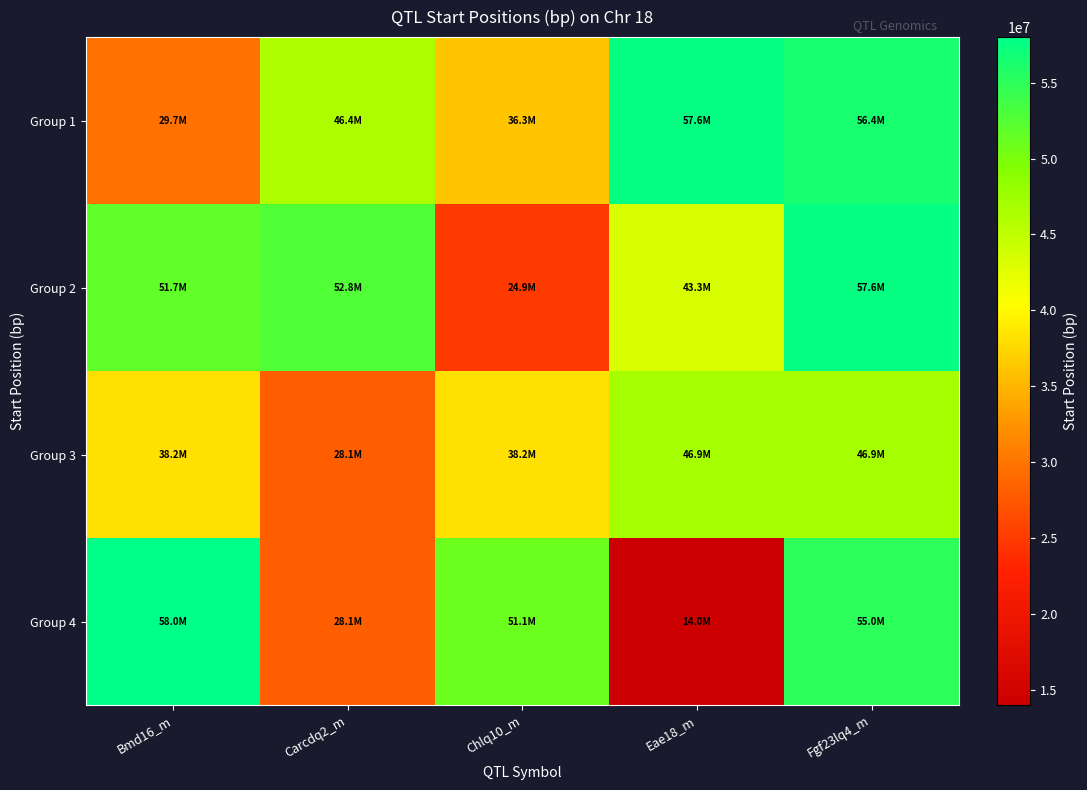

At Chlq10_m, list the series in order from smallest to largest.

Group 2, Group 1, Group 3, Group 4